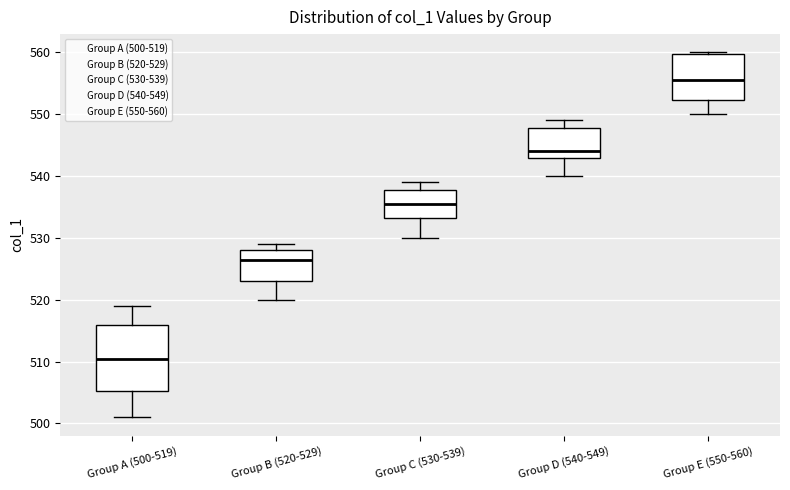

Where does the lower whisker of the box for Group C (530-539) end on the y-axis? The values are not printed on the chart, so give them approximately, as read against the axis.

530